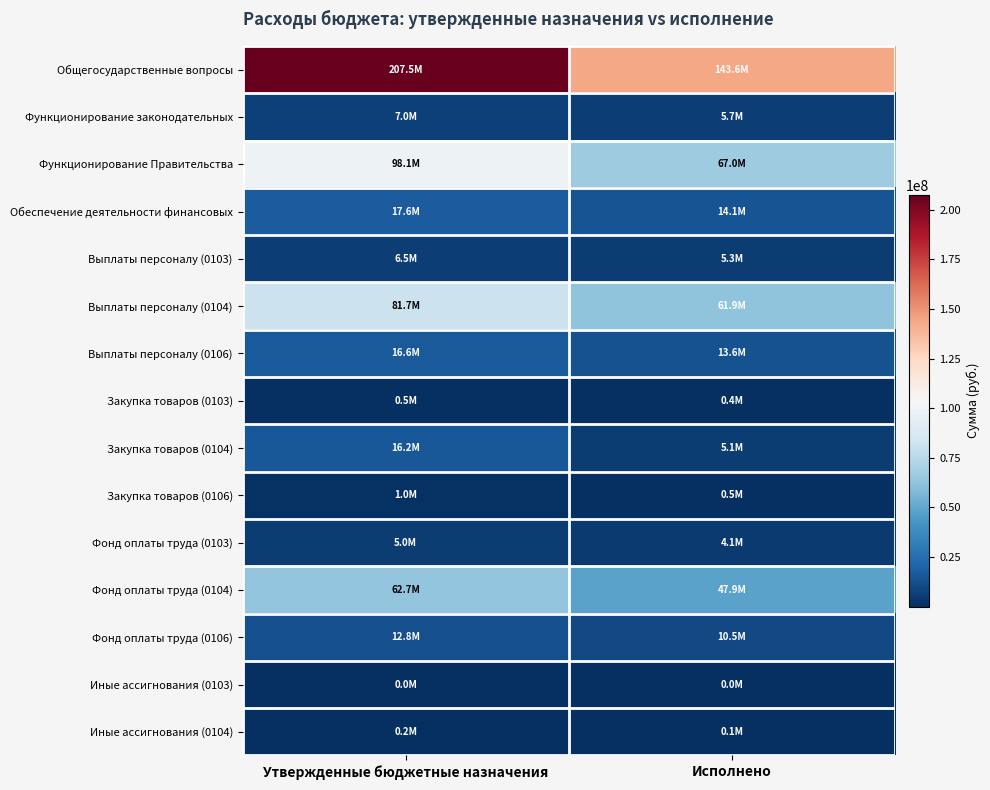

What is the smallest value displayed?

1649.1